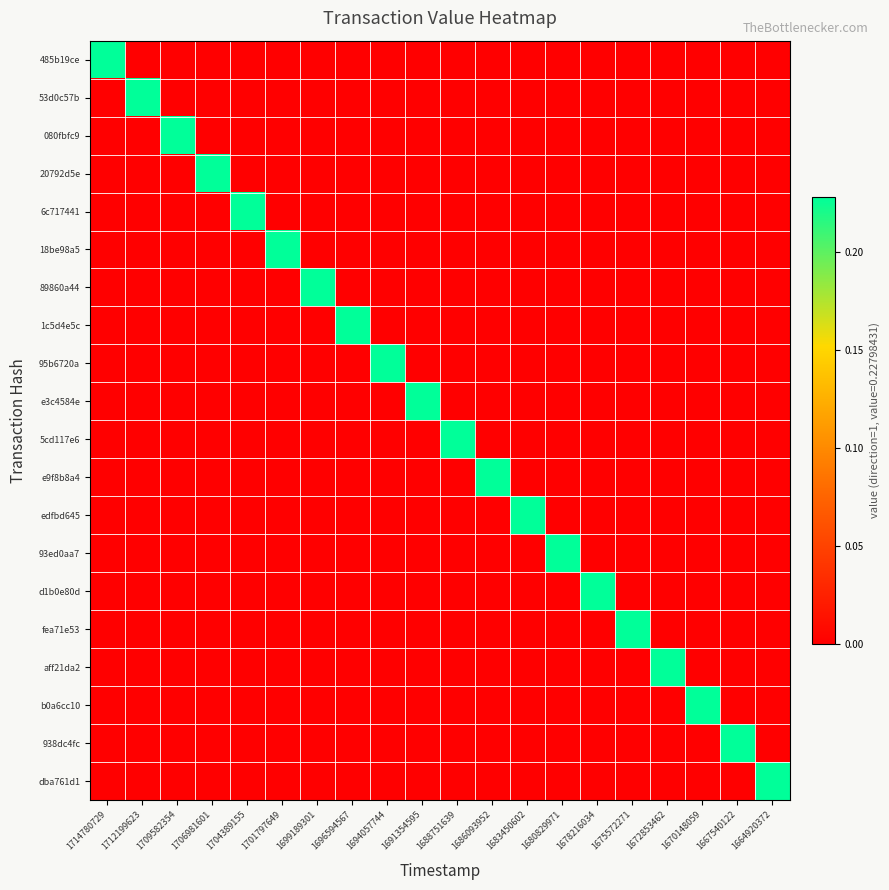

Reading left to right, transcribe all the data shown in this chart.

485b19ce: 1714780729=0.2	1712199623=0.0	1709582354=0.0	1706981601=0.0	1704389155=0.0	1701797649=0.0	1699189301=0.0	1696594567=0.0	1694057744=0.0	1691354595=0.0	1688751639=0.0	1686093952=0.0	1683450602=0.0	1680829971=0.0	1678216034=0.0	1675572271=0.0	1672853462=0.0	1670148059=0.0	1667540122=0.0	1664920372=0.0
53d0c57b: 1714780729=0.0	1712199623=0.2	1709582354=0.0	1706981601=0.0	1704389155=0.0	1701797649=0.0	1699189301=0.0	1696594567=0.0	1694057744=0.0	1691354595=0.0	1688751639=0.0	1686093952=0.0	1683450602=0.0	1680829971=0.0	1678216034=0.0	1675572271=0.0	1672853462=0.0	1670148059=0.0	1667540122=0.0	1664920372=0.0
080fbfc9: 1714780729=0.0	1712199623=0.0	1709582354=0.2	1706981601=0.0	1704389155=0.0	1701797649=0.0	1699189301=0.0	1696594567=0.0	1694057744=0.0	1691354595=0.0	1688751639=0.0	1686093952=0.0	1683450602=0.0	1680829971=0.0	1678216034=0.0	1675572271=0.0	1672853462=0.0	1670148059=0.0	1667540122=0.0	1664920372=0.0
20792d5e: 1714780729=0.0	1712199623=0.0	1709582354=0.0	1706981601=0.2	1704389155=0.0	1701797649=0.0	1699189301=0.0	1696594567=0.0	1694057744=0.0	1691354595=0.0	1688751639=0.0	1686093952=0.0	1683450602=0.0	1680829971=0.0	1678216034=0.0	1675572271=0.0	1672853462=0.0	1670148059=0.0	1667540122=0.0	1664920372=0.0
6c717441: 1714780729=0.0	1712199623=0.0	1709582354=0.0	1706981601=0.0	1704389155=0.2	1701797649=0.0	1699189301=0.0	1696594567=0.0	1694057744=0.0	1691354595=0.0	1688751639=0.0	1686093952=0.0	1683450602=0.0	1680829971=0.0	1678216034=0.0	1675572271=0.0	1672853462=0.0	1670148059=0.0	1667540122=0.0	1664920372=0.0
18be98a5: 1714780729=0.0	1712199623=0.0	1709582354=0.0	1706981601=0.0	1704389155=0.0	1701797649=0.2	1699189301=0.0	1696594567=0.0	1694057744=0.0	1691354595=0.0	1688751639=0.0	1686093952=0.0	1683450602=0.0	1680829971=0.0	1678216034=0.0	1675572271=0.0	1672853462=0.0	1670148059=0.0	1667540122=0.0	1664920372=0.0
89860a44: 1714780729=0.0	1712199623=0.0	1709582354=0.0	1706981601=0.0	1704389155=0.0	1701797649=0.0	1699189301=0.2	1696594567=0.0	1694057744=0.0	1691354595=0.0	1688751639=0.0	1686093952=0.0	1683450602=0.0	1680829971=0.0	1678216034=0.0	1675572271=0.0	1672853462=0.0	1670148059=0.0	1667540122=0.0	1664920372=0.0
1c5d4e5c: 1714780729=0.0	1712199623=0.0	1709582354=0.0	1706981601=0.0	1704389155=0.0	1701797649=0.0	1699189301=0.0	1696594567=0.2	1694057744=0.0	1691354595=0.0	1688751639=0.0	1686093952=0.0	1683450602=0.0	1680829971=0.0	1678216034=0.0	1675572271=0.0	1672853462=0.0	1670148059=0.0	1667540122=0.0	1664920372=0.0
95b6720a: 1714780729=0.0	1712199623=0.0	1709582354=0.0	1706981601=0.0	1704389155=0.0	1701797649=0.0	1699189301=0.0	1696594567=0.0	1694057744=0.2	1691354595=0.0	1688751639=0.0	1686093952=0.0	1683450602=0.0	1680829971=0.0	1678216034=0.0	1675572271=0.0	1672853462=0.0	1670148059=0.0	1667540122=0.0	1664920372=0.0
e3c4584e: 1714780729=0.0	1712199623=0.0	1709582354=0.0	1706981601=0.0	1704389155=0.0	1701797649=0.0	1699189301=0.0	1696594567=0.0	1694057744=0.0	1691354595=0.2	1688751639=0.0	1686093952=0.0	1683450602=0.0	1680829971=0.0	1678216034=0.0	1675572271=0.0	1672853462=0.0	1670148059=0.0	1667540122=0.0	1664920372=0.0
5cd117e6: 1714780729=0.0	1712199623=0.0	1709582354=0.0	1706981601=0.0	1704389155=0.0	1701797649=0.0	1699189301=0.0	1696594567=0.0	1694057744=0.0	1691354595=0.0	1688751639=0.2	1686093952=0.0	1683450602=0.0	1680829971=0.0	1678216034=0.0	1675572271=0.0	1672853462=0.0	1670148059=0.0	1667540122=0.0	1664920372=0.0
e9f8b8a4: 1714780729=0.0	1712199623=0.0	1709582354=0.0	1706981601=0.0	1704389155=0.0	1701797649=0.0	1699189301=0.0	1696594567=0.0	1694057744=0.0	1691354595=0.0	1688751639=0.0	1686093952=0.2	1683450602=0.0	1680829971=0.0	1678216034=0.0	1675572271=0.0	1672853462=0.0	1670148059=0.0	1667540122=0.0	1664920372=0.0
edfbd645: 1714780729=0.0	1712199623=0.0	1709582354=0.0	1706981601=0.0	1704389155=0.0	1701797649=0.0	1699189301=0.0	1696594567=0.0	1694057744=0.0	1691354595=0.0	1688751639=0.0	1686093952=0.0	1683450602=0.2	1680829971=0.0	1678216034=0.0	1675572271=0.0	1672853462=0.0	1670148059=0.0	1667540122=0.0	1664920372=0.0
93ed0aa7: 1714780729=0.0	1712199623=0.0	1709582354=0.0	1706981601=0.0	1704389155=0.0	1701797649=0.0	1699189301=0.0	1696594567=0.0	1694057744=0.0	1691354595=0.0	1688751639=0.0	1686093952=0.0	1683450602=0.0	1680829971=0.2	1678216034=0.0	1675572271=0.0	1672853462=0.0	1670148059=0.0	1667540122=0.0	1664920372=0.0
d1b0e80d: 1714780729=0.0	1712199623=0.0	1709582354=0.0	1706981601=0.0	1704389155=0.0	1701797649=0.0	1699189301=0.0	1696594567=0.0	1694057744=0.0	1691354595=0.0	1688751639=0.0	1686093952=0.0	1683450602=0.0	1680829971=0.0	1678216034=0.2	1675572271=0.0	1672853462=0.0	1670148059=0.0	1667540122=0.0	1664920372=0.0
fea71e53: 1714780729=0.0	1712199623=0.0	1709582354=0.0	1706981601=0.0	1704389155=0.0	1701797649=0.0	1699189301=0.0	1696594567=0.0	1694057744=0.0	1691354595=0.0	1688751639=0.0	1686093952=0.0	1683450602=0.0	1680829971=0.0	1678216034=0.0	1675572271=0.2	1672853462=0.0	1670148059=0.0	1667540122=0.0	1664920372=0.0
aff21da2: 1714780729=0.0	1712199623=0.0	1709582354=0.0	1706981601=0.0	1704389155=0.0	1701797649=0.0	1699189301=0.0	1696594567=0.0	1694057744=0.0	1691354595=0.0	1688751639=0.0	1686093952=0.0	1683450602=0.0	1680829971=0.0	1678216034=0.0	1675572271=0.0	1672853462=0.2	1670148059=0.0	1667540122=0.0	1664920372=0.0
b0a6cc10: 1714780729=0.0	1712199623=0.0	1709582354=0.0	1706981601=0.0	1704389155=0.0	1701797649=0.0	1699189301=0.0	1696594567=0.0	1694057744=0.0	1691354595=0.0	1688751639=0.0	1686093952=0.0	1683450602=0.0	1680829971=0.0	1678216034=0.0	1675572271=0.0	1672853462=0.0	1670148059=0.2	1667540122=0.0	1664920372=0.0
938dc4fc: 1714780729=0.0	1712199623=0.0	1709582354=0.0	1706981601=0.0	1704389155=0.0	1701797649=0.0	1699189301=0.0	1696594567=0.0	1694057744=0.0	1691354595=0.0	1688751639=0.0	1686093952=0.0	1683450602=0.0	1680829971=0.0	1678216034=0.0	1675572271=0.0	1672853462=0.0	1670148059=0.0	1667540122=0.2	1664920372=0.0
dba761d1: 1714780729=0.0	1712199623=0.0	1709582354=0.0	1706981601=0.0	1704389155=0.0	1701797649=0.0	1699189301=0.0	1696594567=0.0	1694057744=0.0	1691354595=0.0	1688751639=0.0	1686093952=0.0	1683450602=0.0	1680829971=0.0	1678216034=0.0	1675572271=0.0	1672853462=0.0	1670148059=0.0	1667540122=0.0	1664920372=0.2